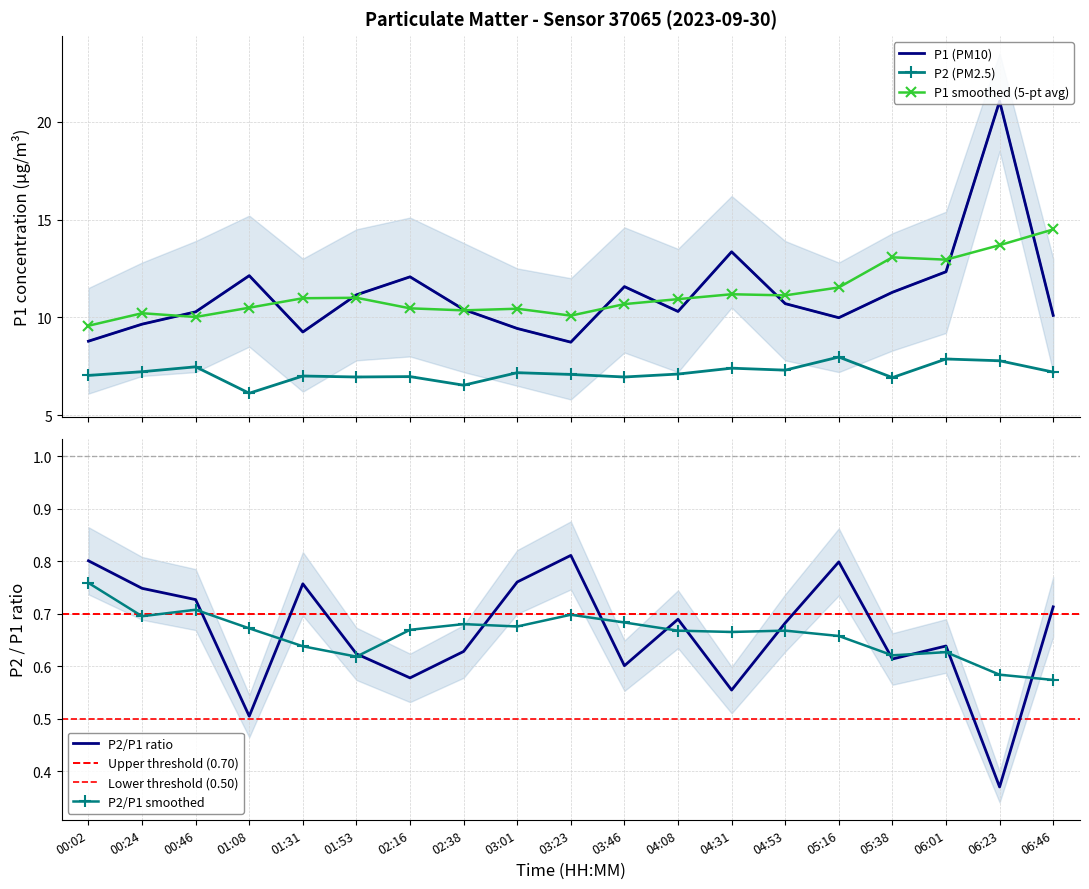

What is the value of the P1 (PM10) point at the 13th from the left?

13.3